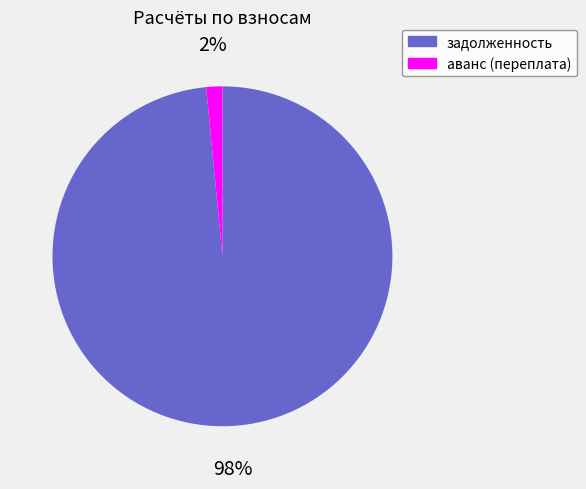

How many segments does this pie chart have?

2